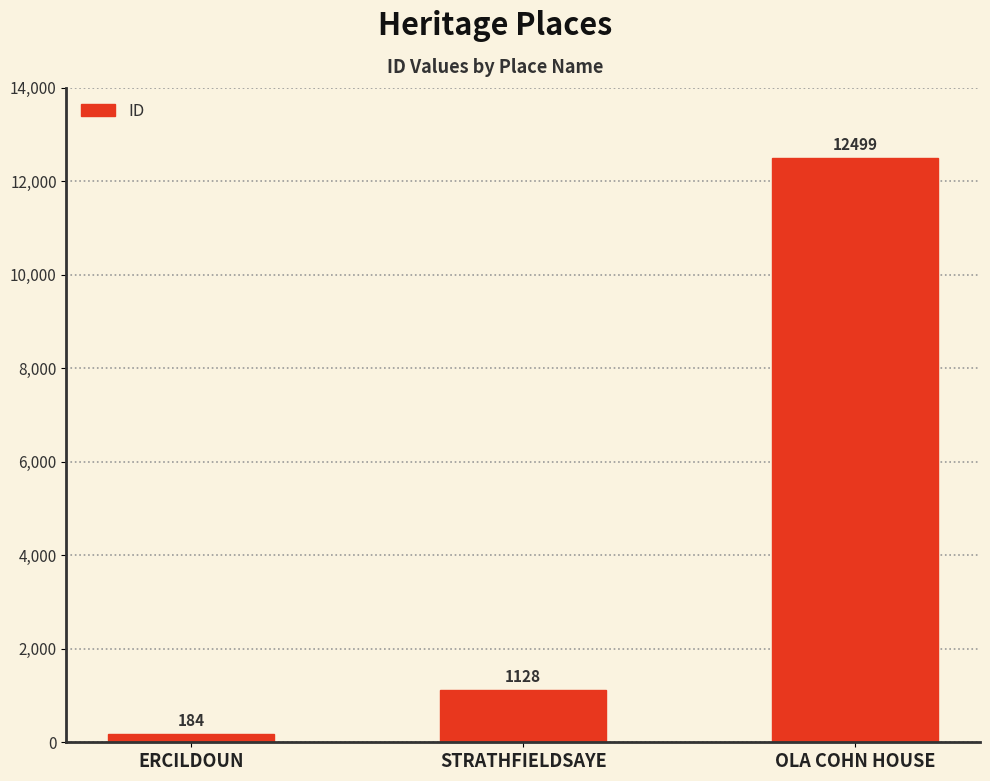

What is the sum of all values?

13811